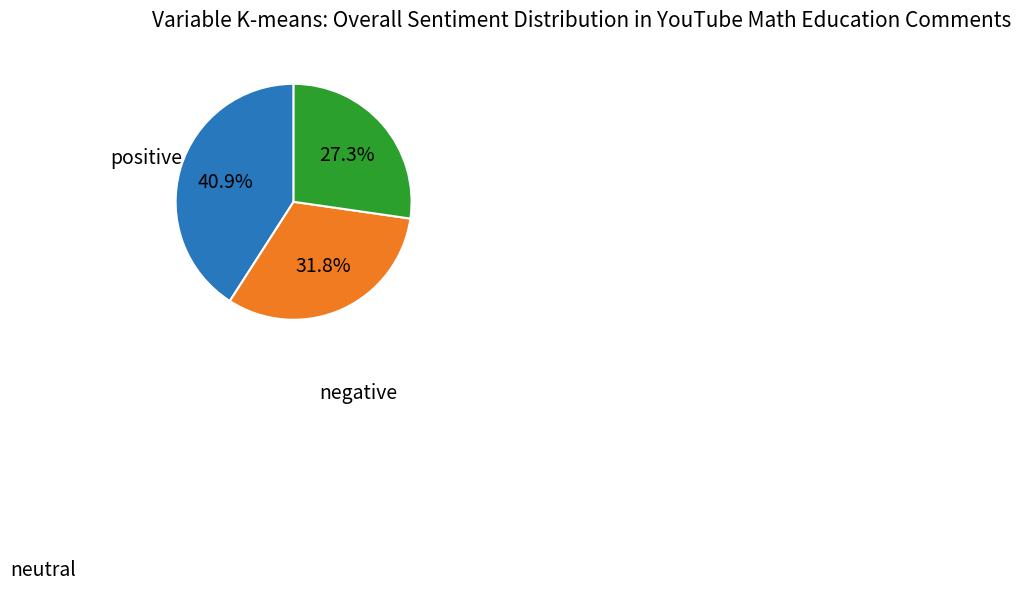

Count the number of slices in the pie.

3